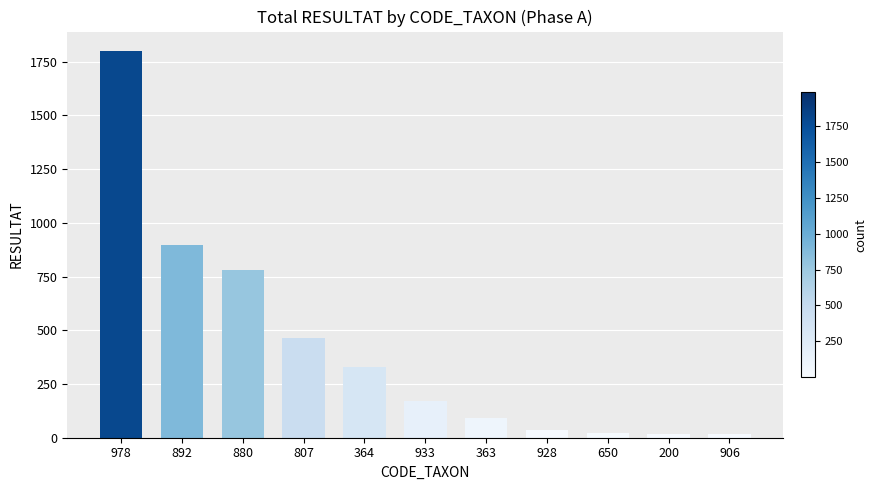

True or false: the data shows 20 at 650.

True